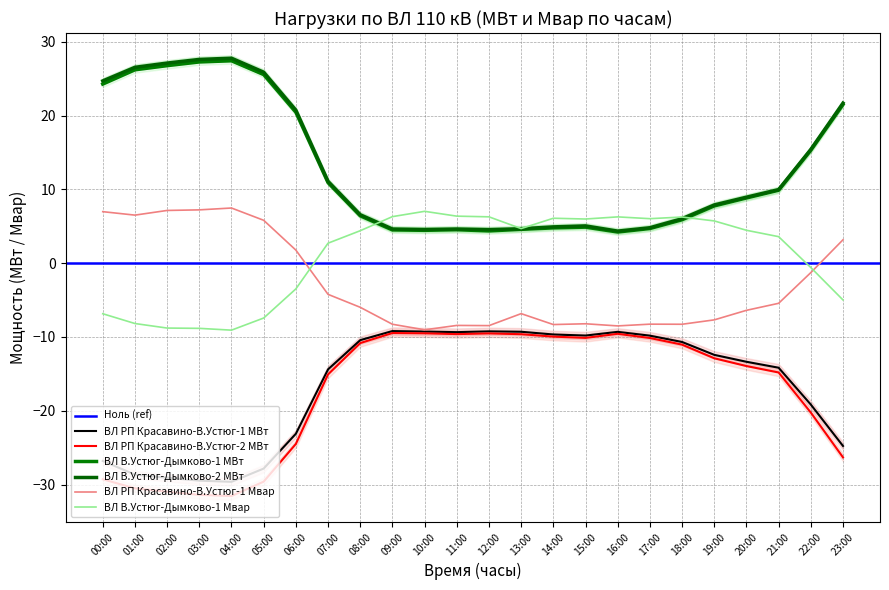

At which category does ВЛ РП Красавино-В.Устюг-1 Мвар reach its first local peak?

04:00